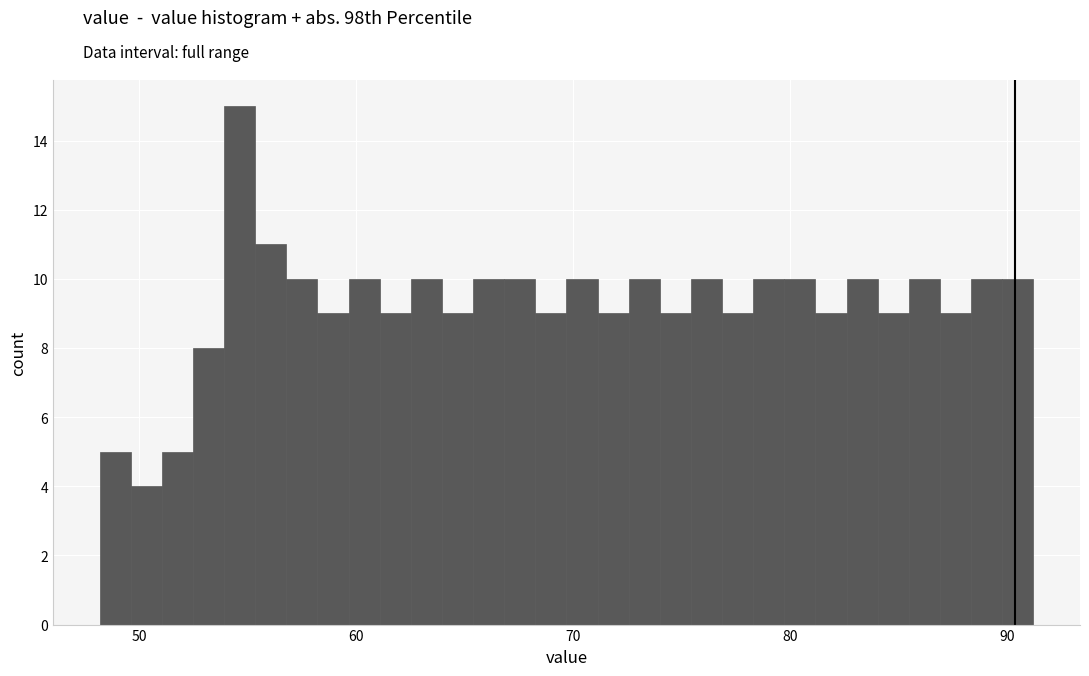

Around what value on the x-axis is the tallest bar? Give the approximate position of its centre, as read against the axis.

55